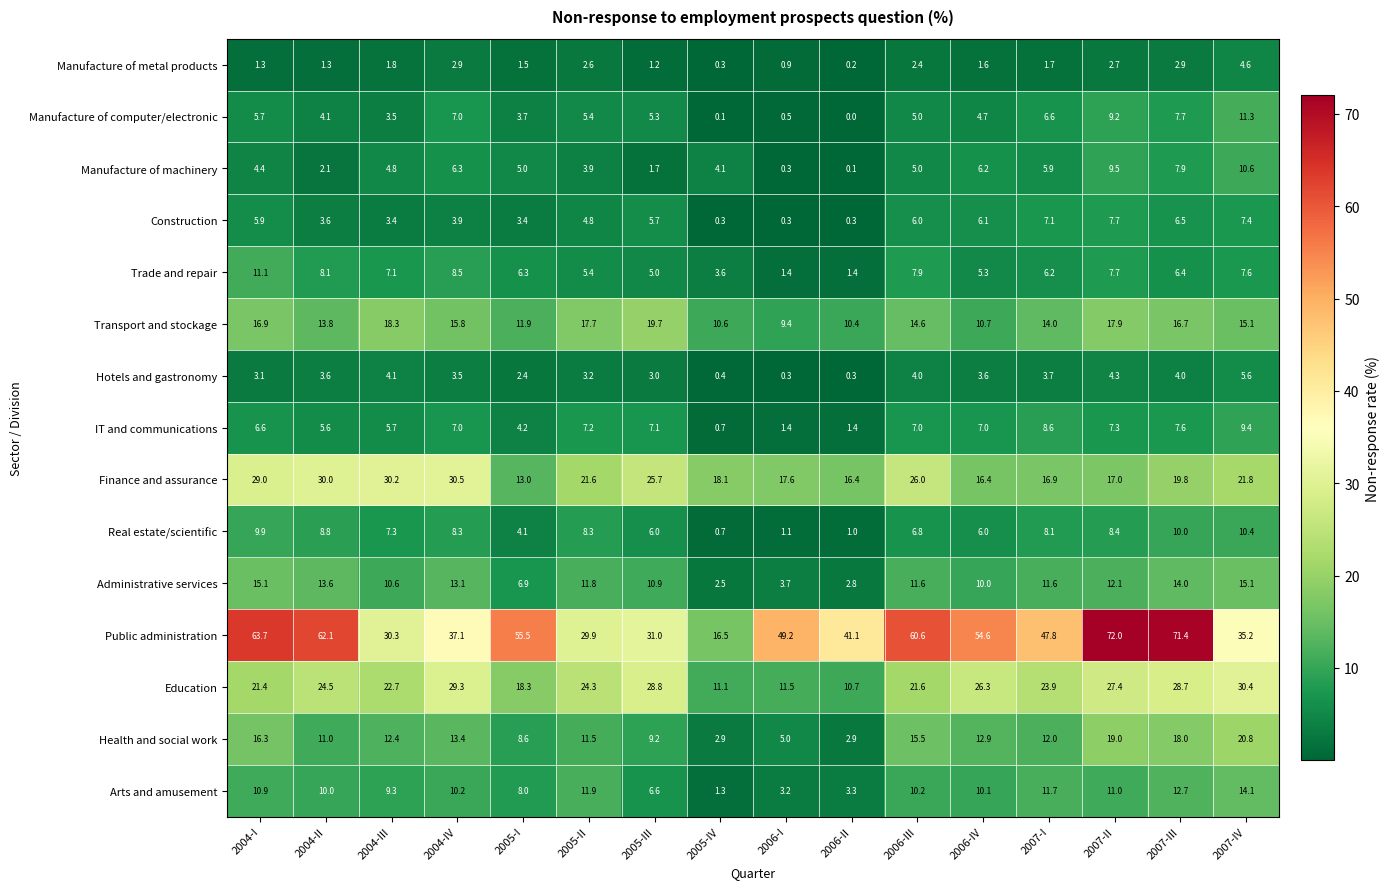

Where is Administrative services nearest to the value 8?

2005-I